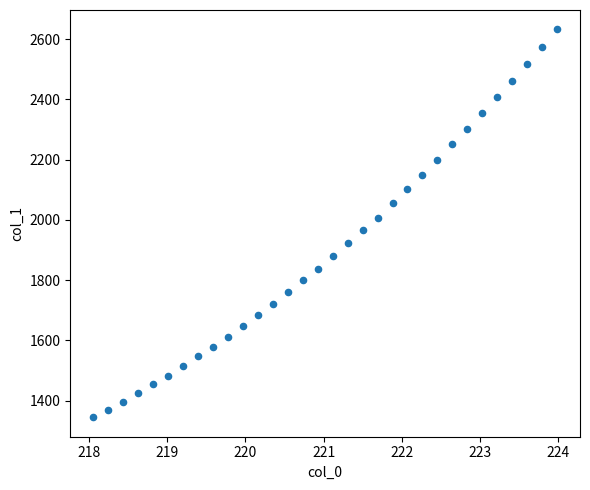

What is the range of Y values (max minus min)?

1287.4